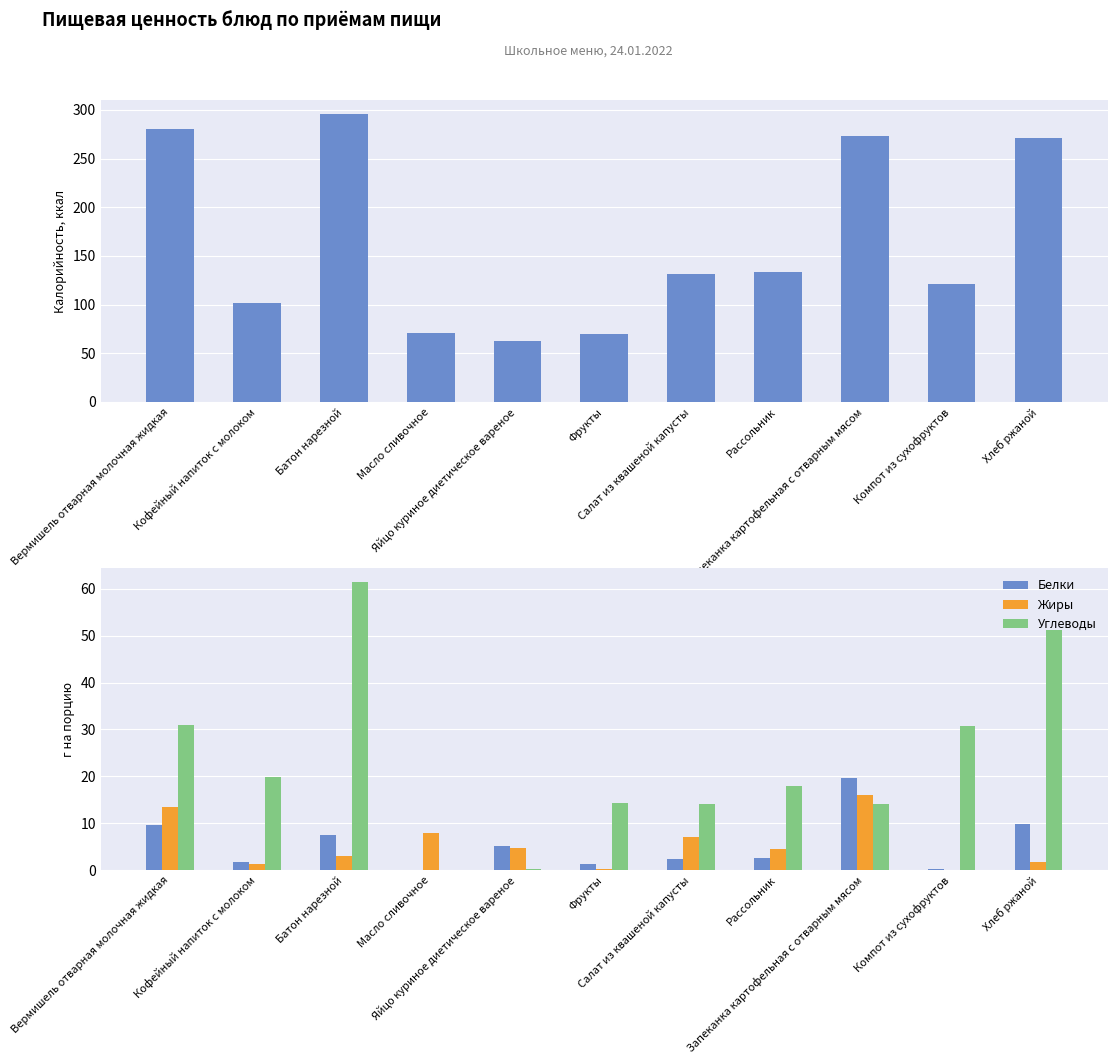

Rank the categories by Белки value from highest to lowest.

Запеканка картофельная с отварным мясом, Хлеб ржаной, Вермишель отварная молочная жидкая, Батон нарезной, Яйцо куриное диетическое вареное, Рассольник, Салат из квашеной капусты, Кофейный напиток с молоком, Фрукты, Компот из сухофруктов, Масло сливочное